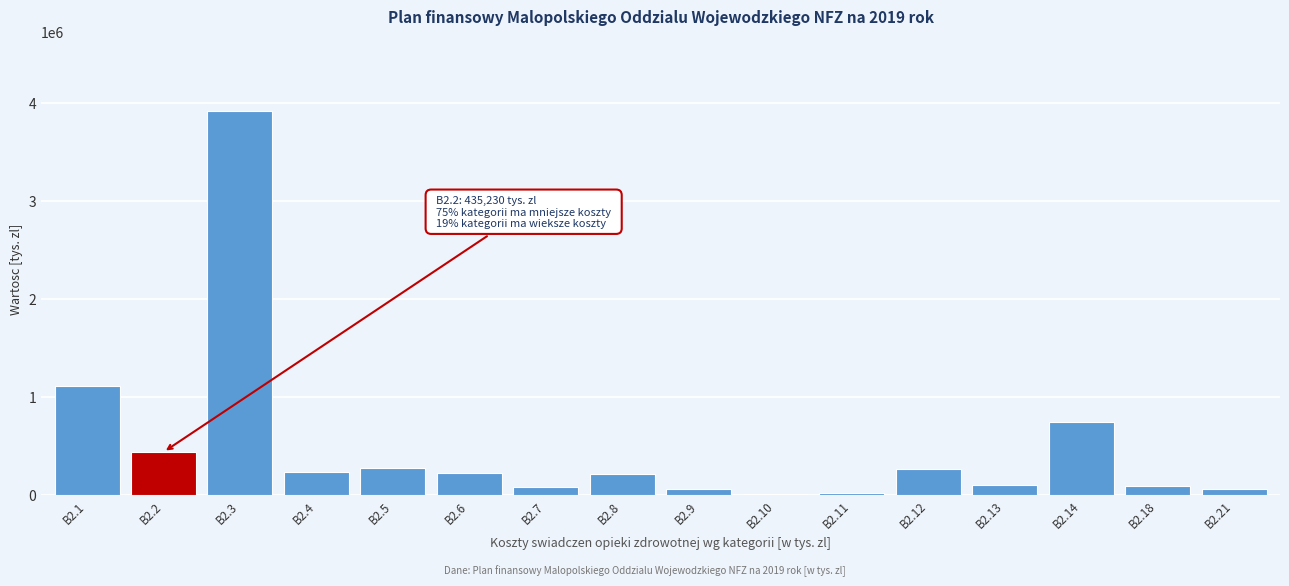

At which category does the chart reach its peak across all series?

B2.3